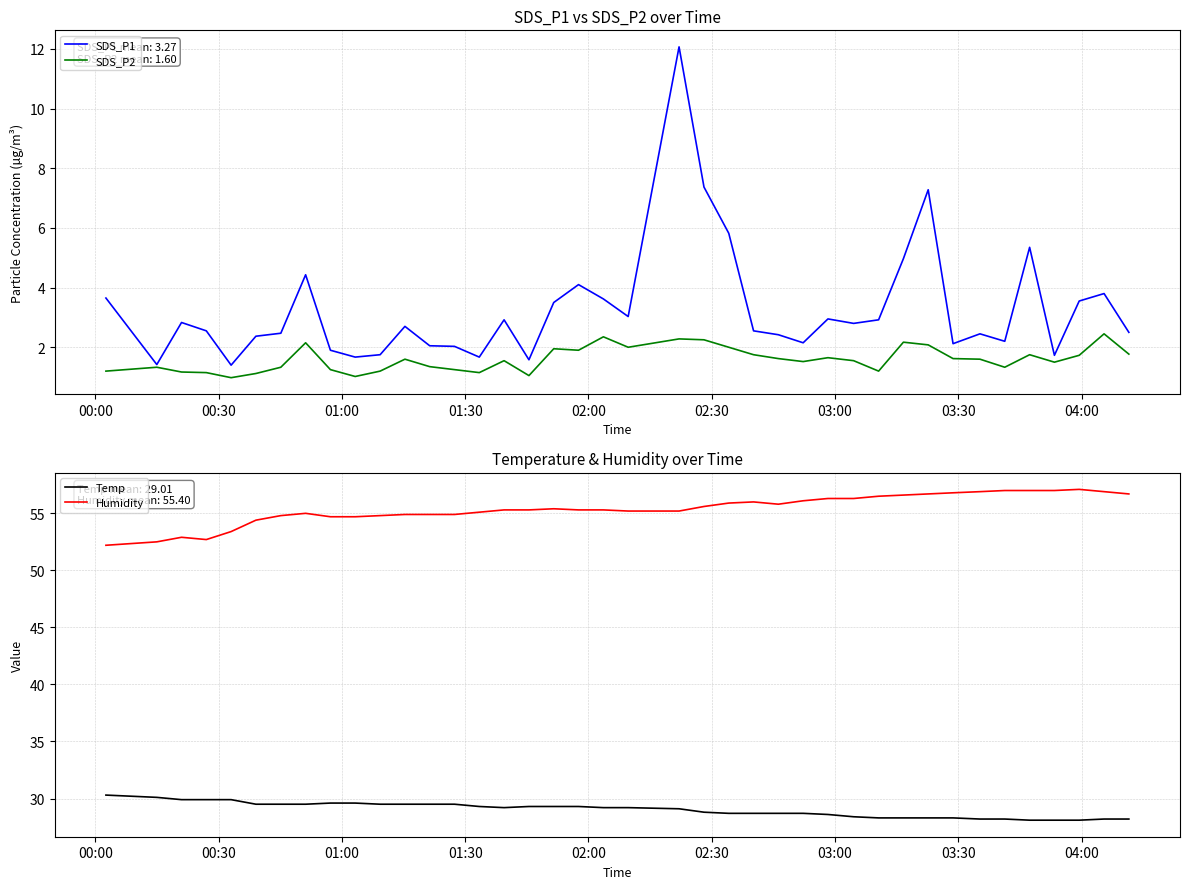

What is the minimum value for SDS_P2?

1.0